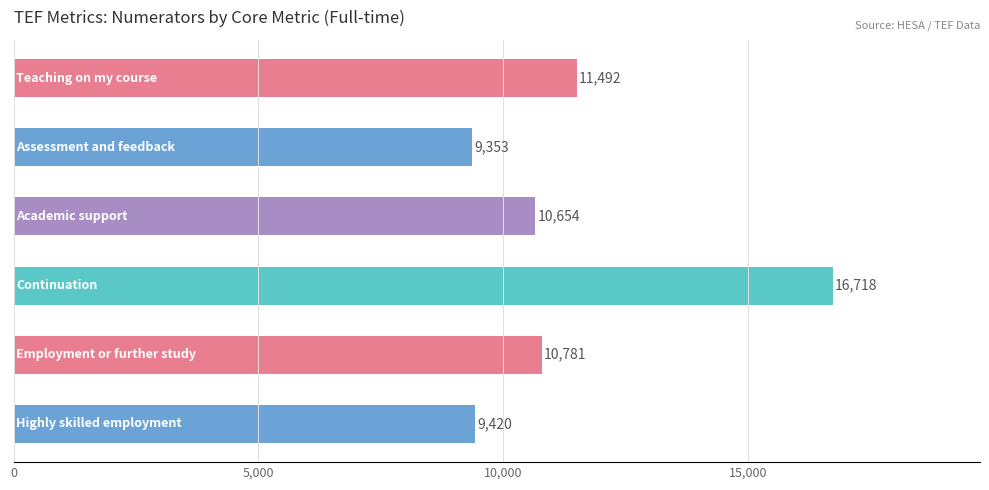

What is the average value?

11403.0